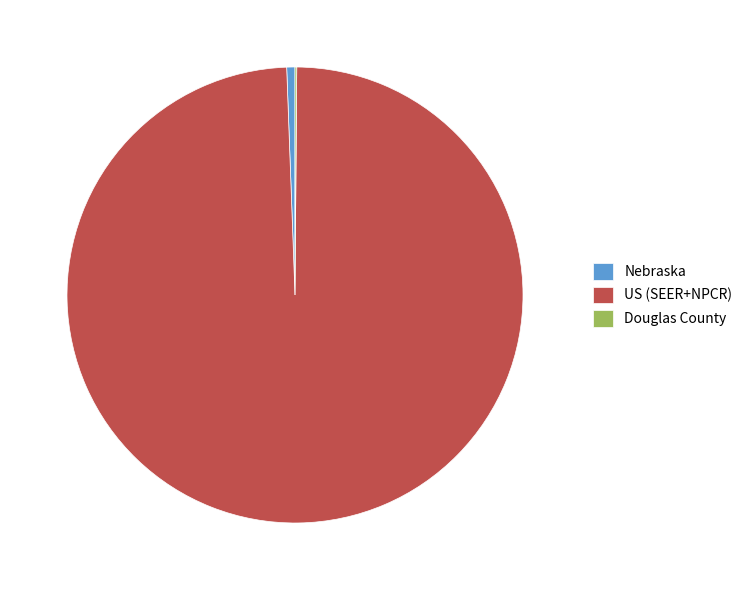

True or false: Nebraska accounts for 1% of the total.

True